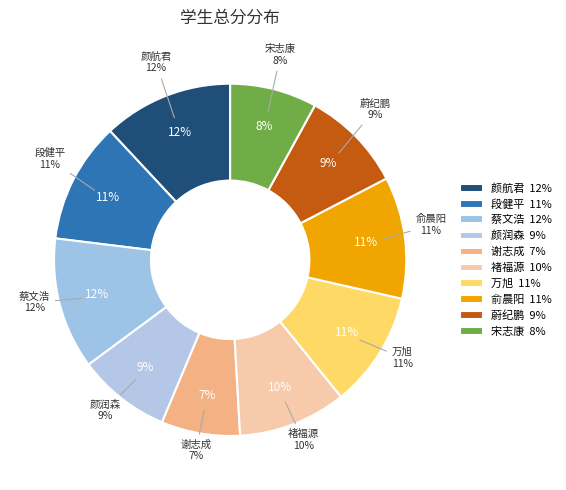

Rank the categories by value from highest to lowest.

蔡文浩, 颜航君, 俞晨阳, 段健平, 万旭, 褚福源, 蔚纪鹏, 颜润森, 宋志康, 谢志成